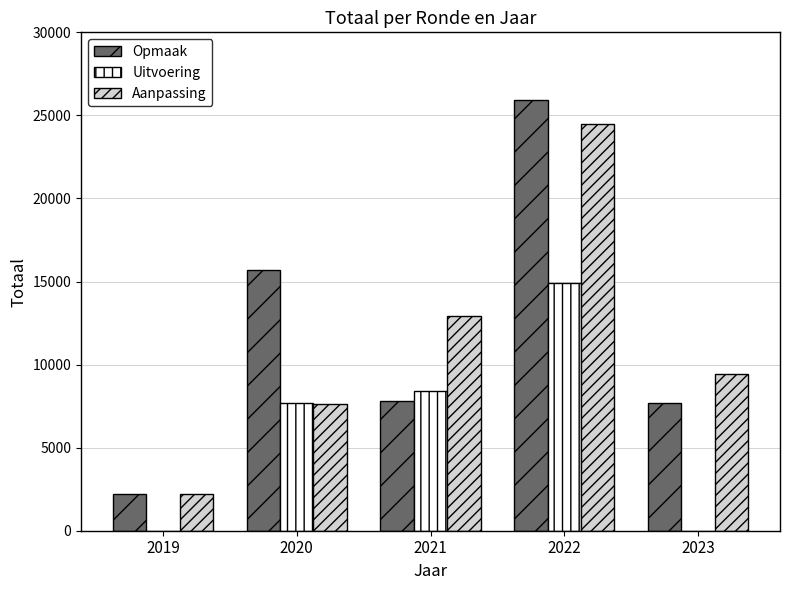

Which series changed the most between 2020 and 2023?

Opmaak